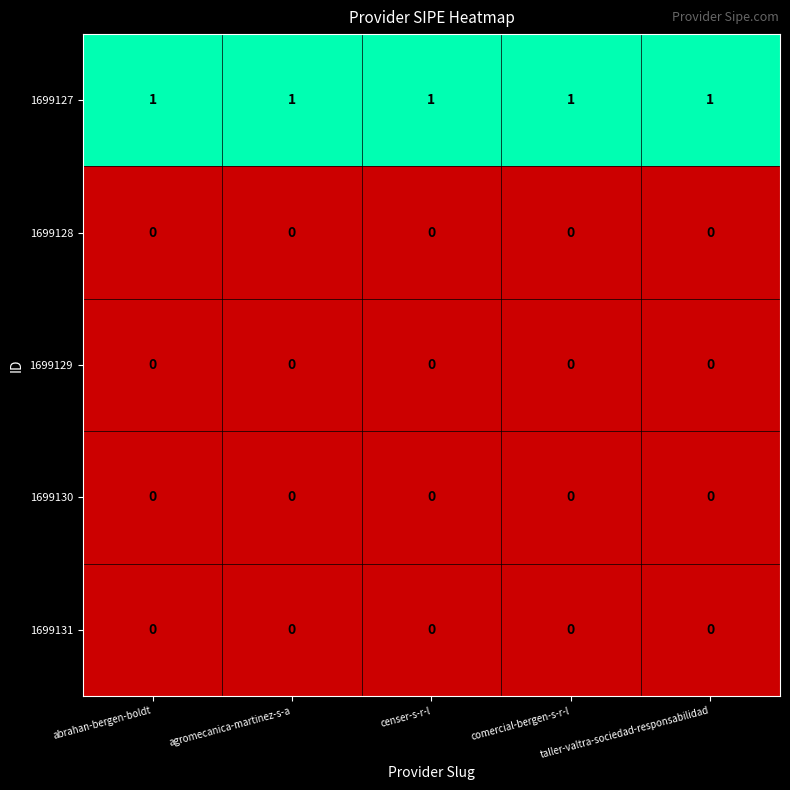

At how many categories does at least one series exceed 0?

5